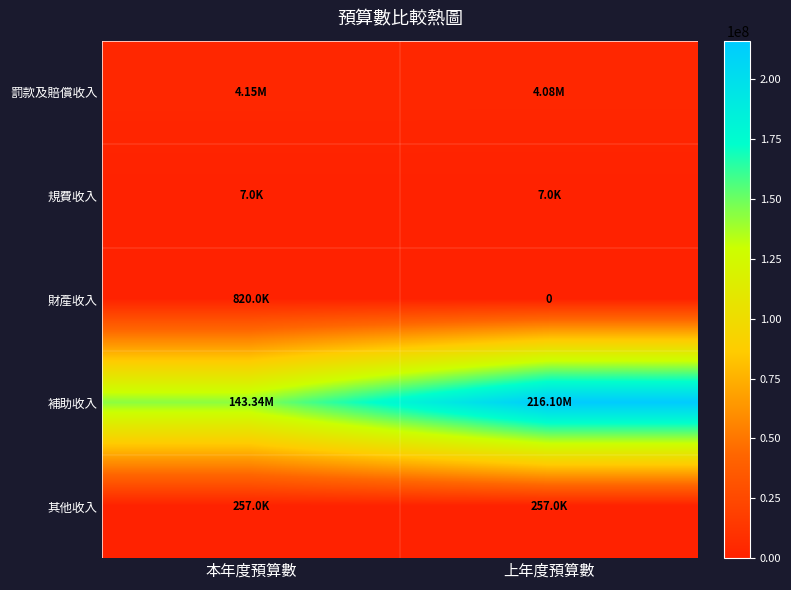

The 補助收入 series shows 143340000 at 本年度預算數. True or false?

True